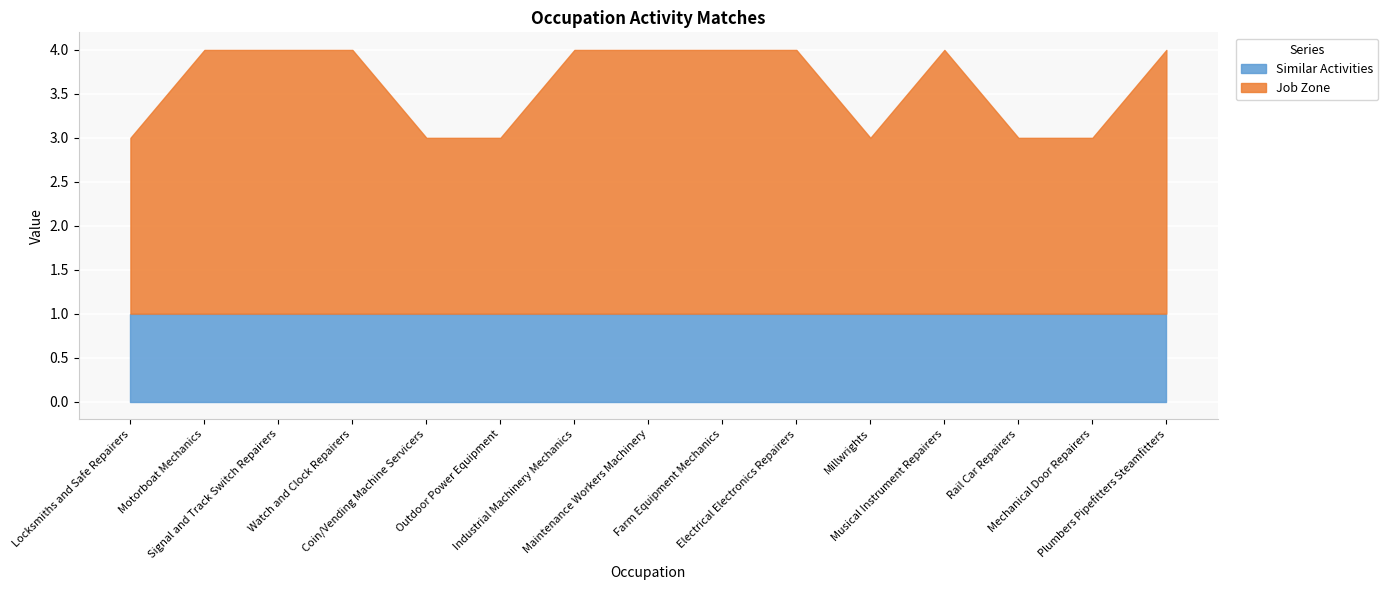

True or false: Job Zone and Similar Activities intersect in this chart.

False